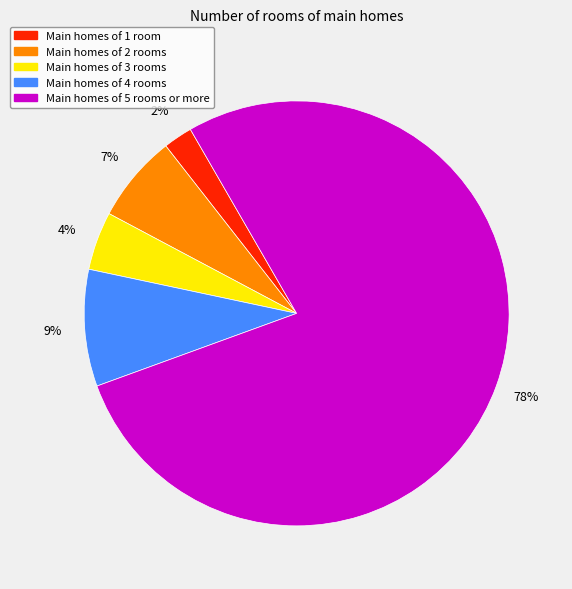

Does any single category account for the majority?

Yes